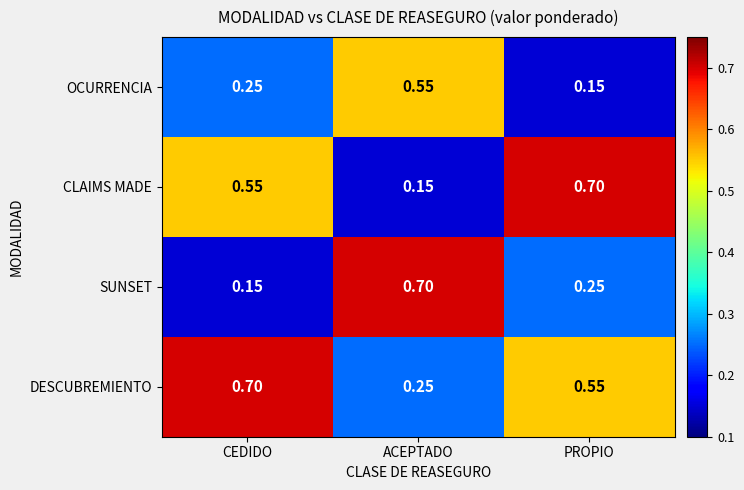

Between ACEPTADO and PROPIO, which series saw the biggest shift?

CLAIMS MADE